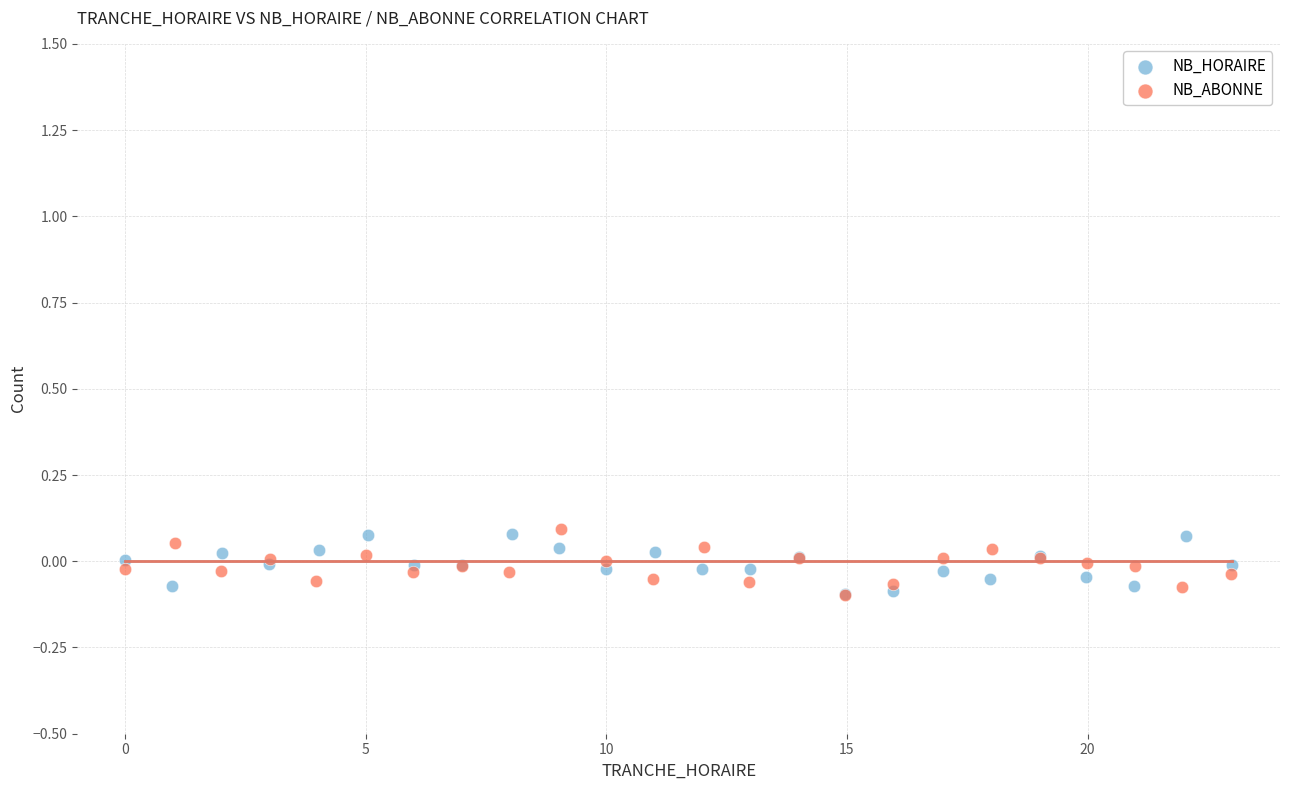

What are all the series names shown in the legend?

NB_HORAIRE, NB_ABONNE